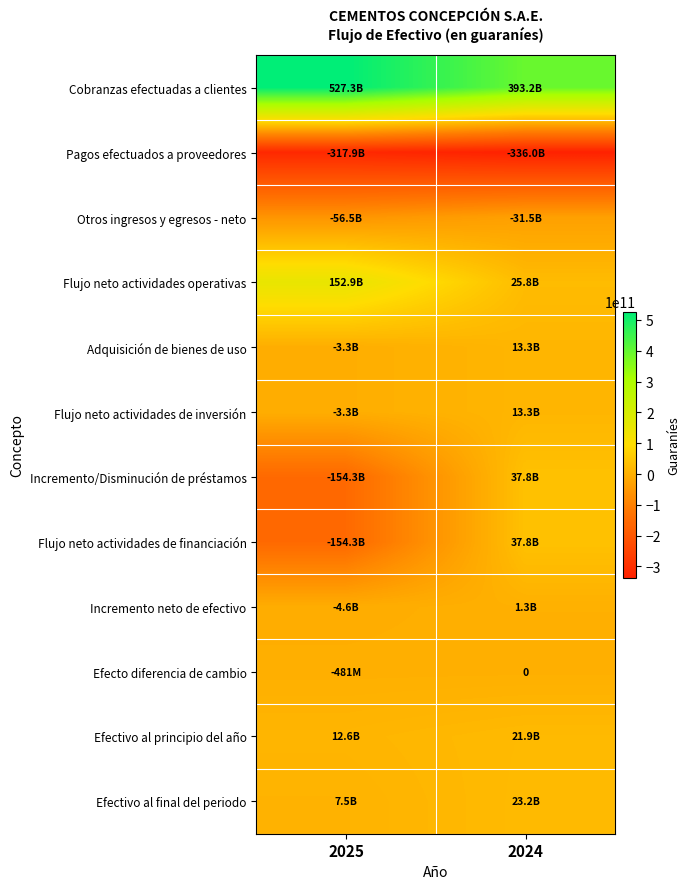

At 2024, list the series in order from largest to smallest.

Cobranzas efectuadas a clientes, Incremento/Disminución de préstamos, Flujo neto actividades de financiación, Flujo neto actividades operativas, Efectivo al final del periodo, Efectivo al principio del año, Adquisición de bienes de uso, Flujo neto actividades de inversión, Incremento neto de efectivo, Efecto diferencia de cambio, Otros ingresos y egresos - neto, Pagos efectuados a proveedores